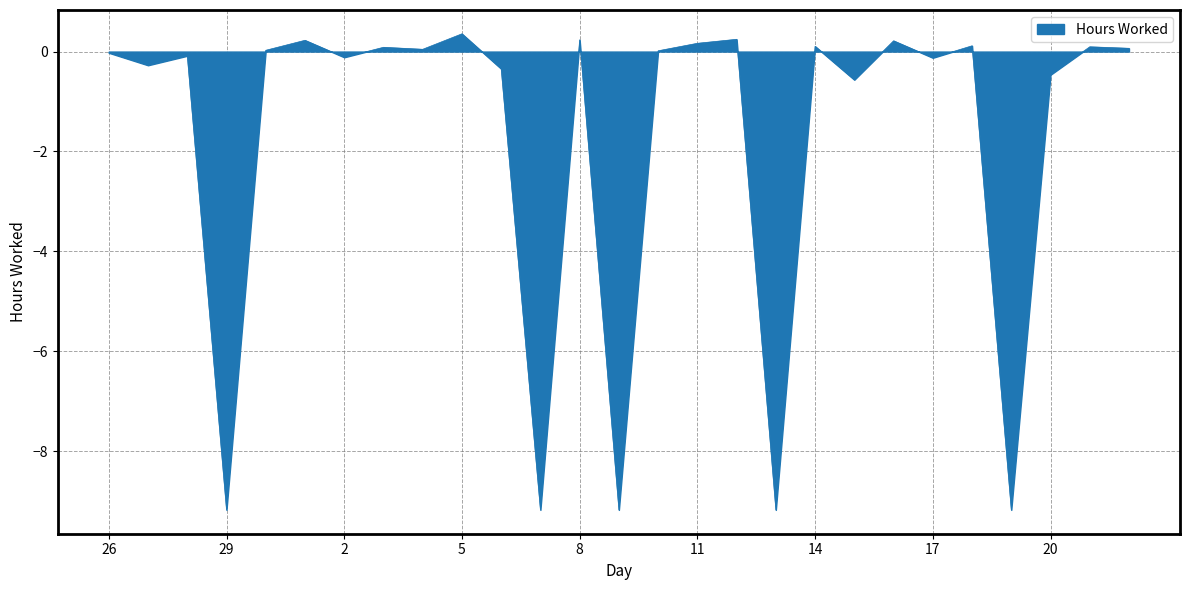

What is the difference between the second highest and minimum values?

9.4